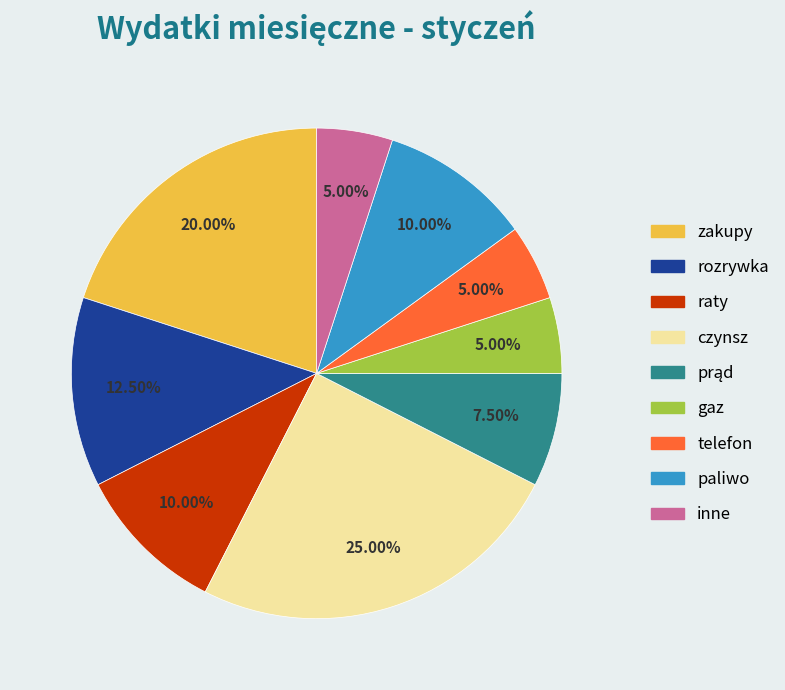

Does raty account for over 50% of the chart?

No